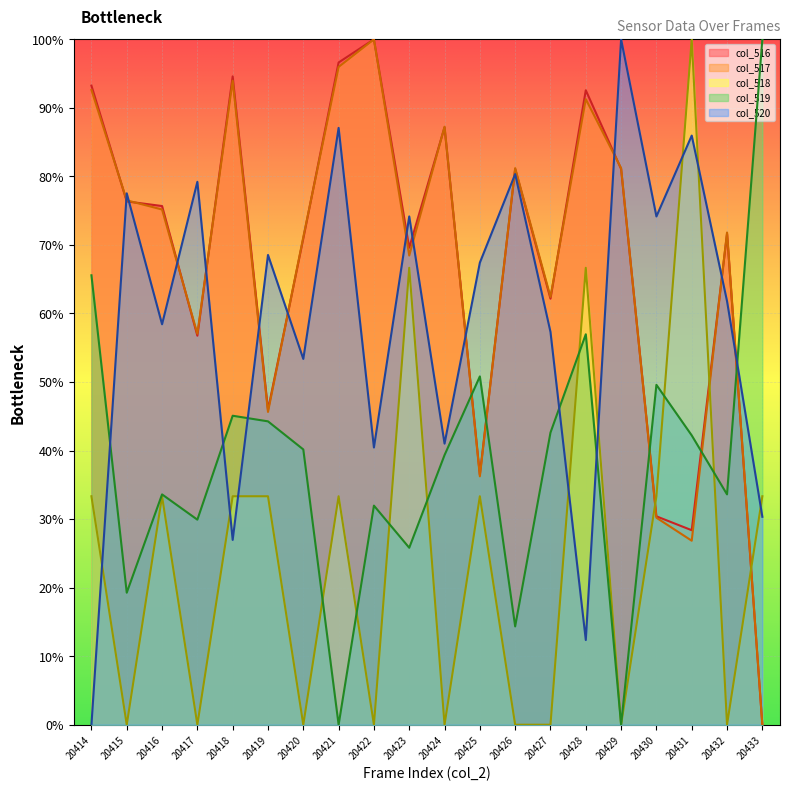

At which label is col_520 closest to 50?

20420